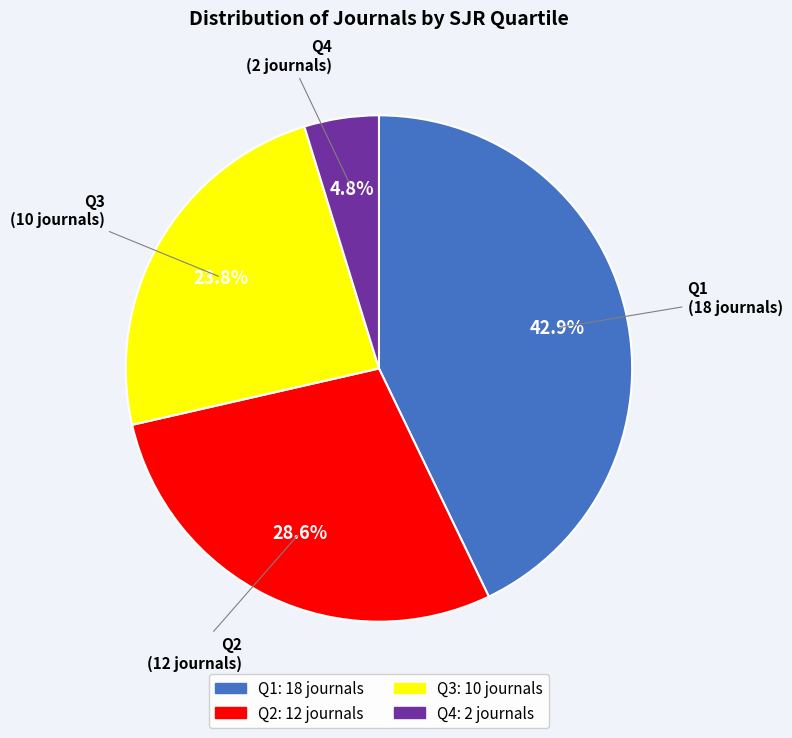

Which slice is the smallest?

Q4